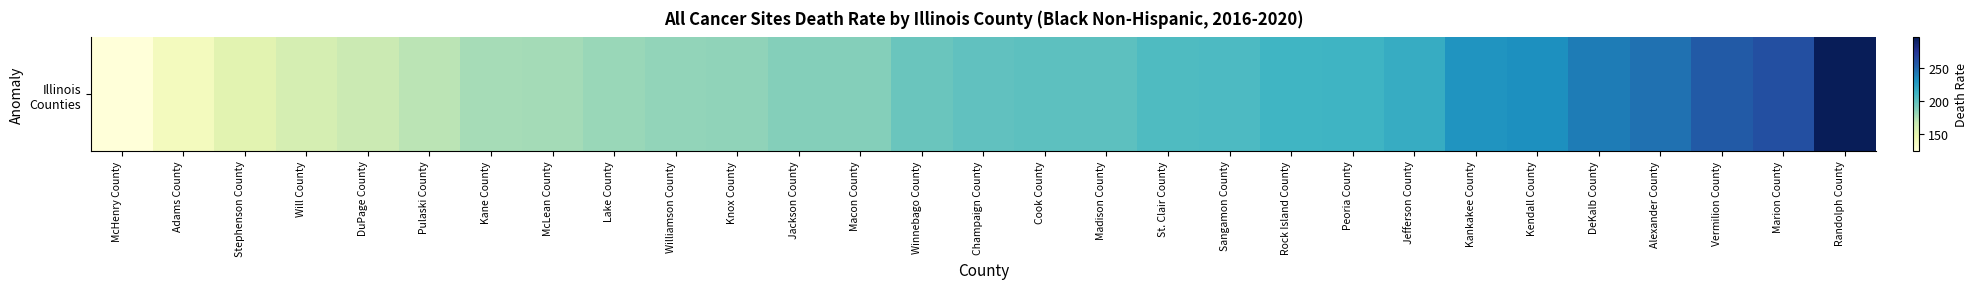

Where does the data first go above 198?

Champaign County